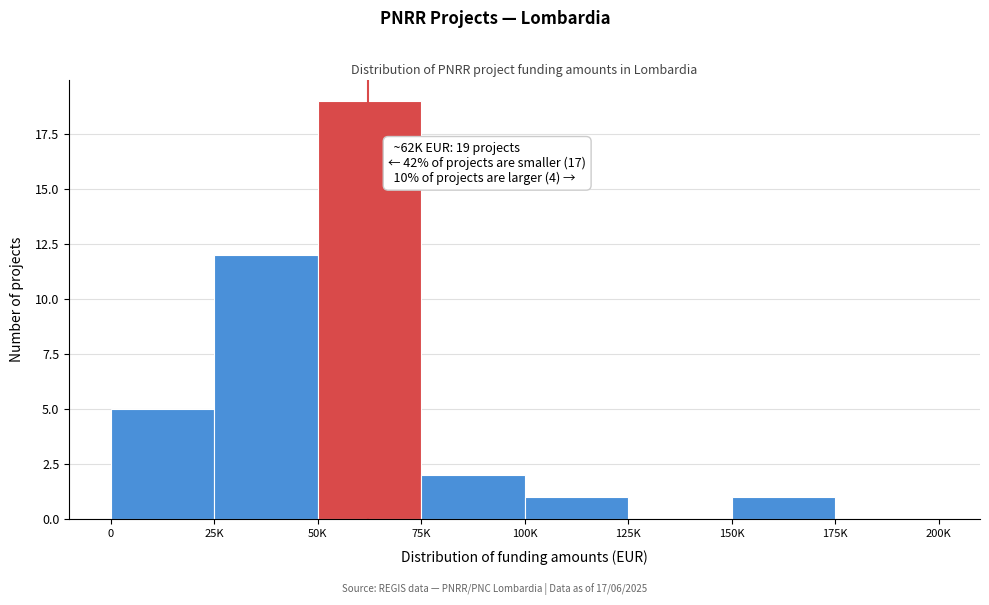

Reading right to left, what are all the values shown in this chart?

175K=0	150K=1	125K=0	100K=1	75K=2	50K=19	25K=12	0=5